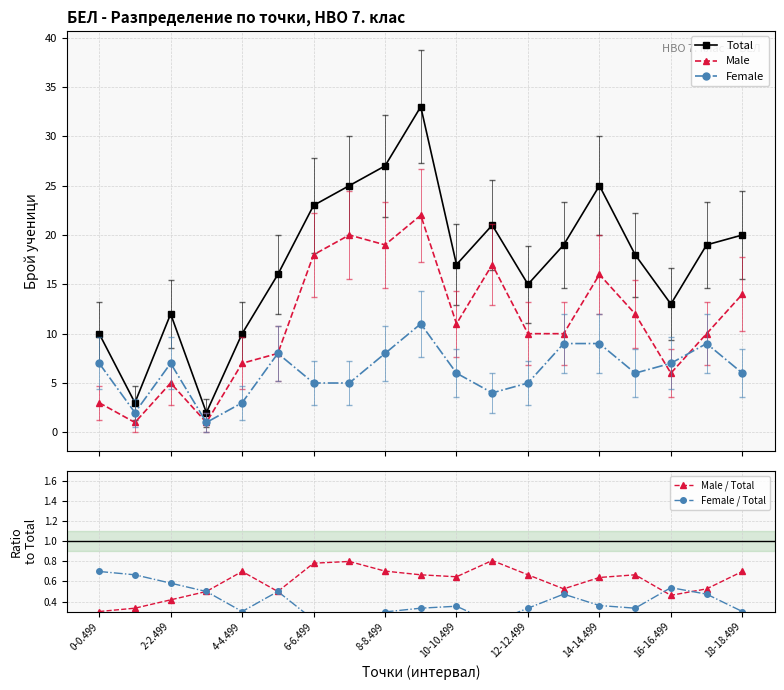

What is the highest value of the Male series?

22